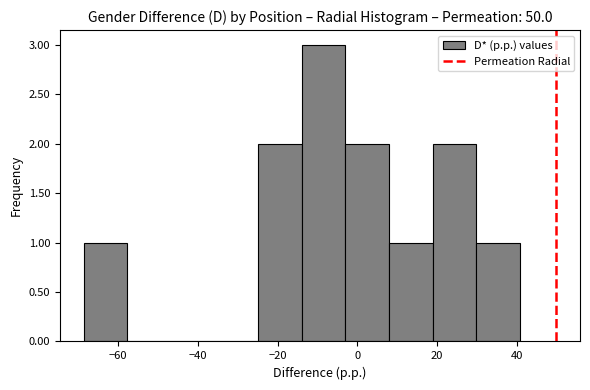

Reading left to right, list every bar in this chart as the range it spans on the x-axis followed by its height. Neither the bar edges nor the heights are printed on the chart, so give them approximately, as read against the axes.

-68 to -58: 1
-58 to -46: 0
-46 to -36: 0
-36 to -24: 0
-24 to -14: 2
-14 to -2: 3
-2 to 8: 2
8 to 18: 1
18 to 30: 2
30 to 40: 1